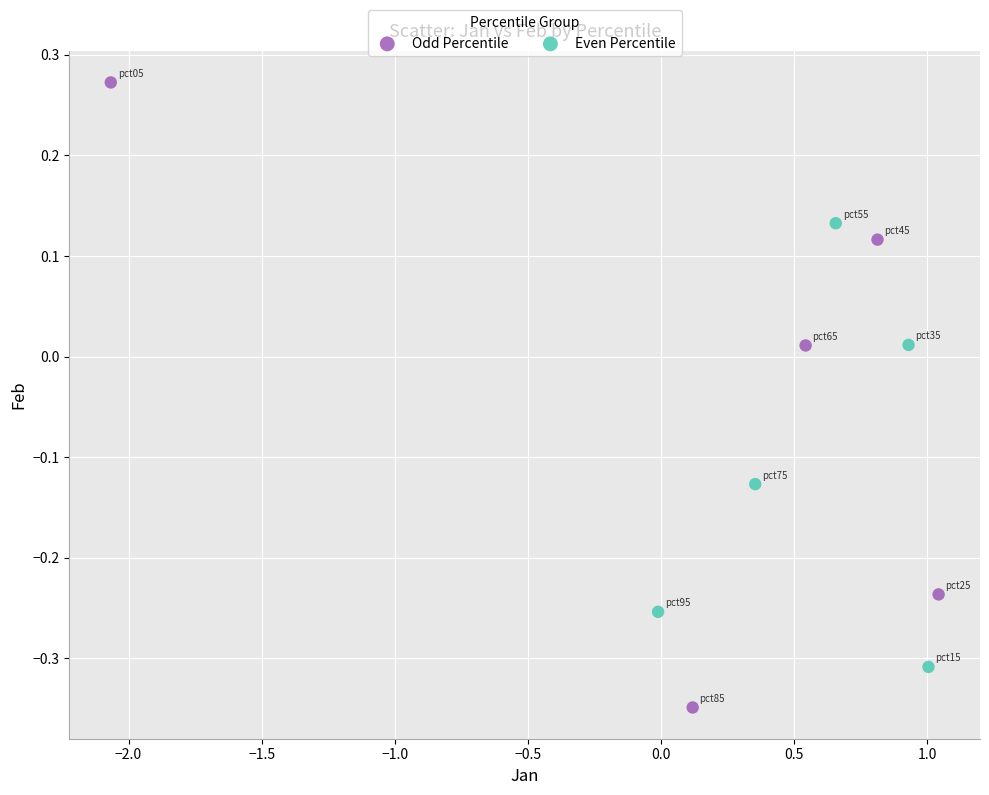

Which series contains the lowest Y value?

Odd Percentile